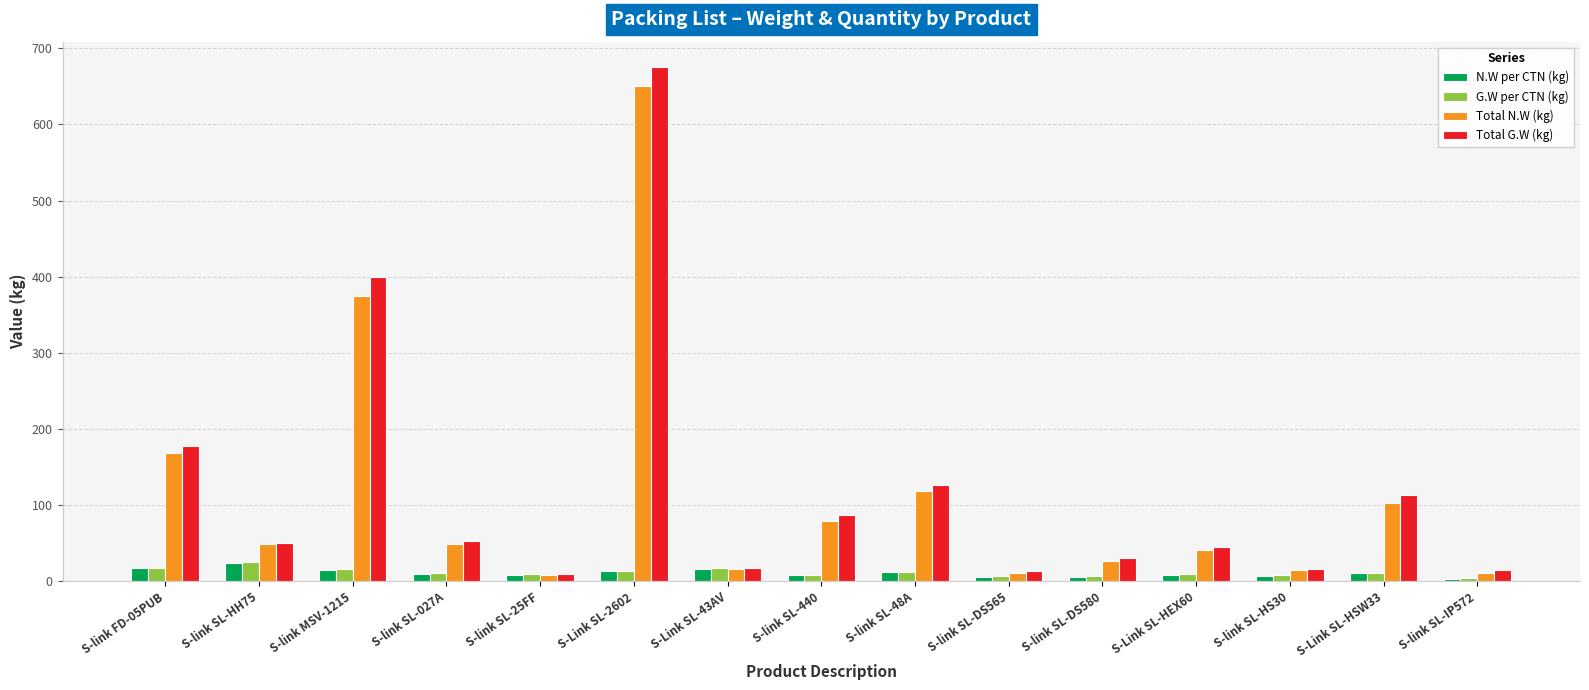

At which category is the sum across all series the highest?

S-Link SL-2602